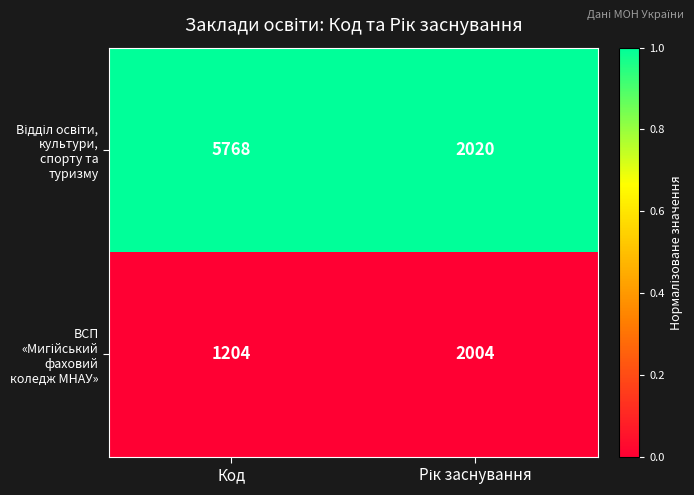

At which category does the chart reach its minimum across all series?

Код